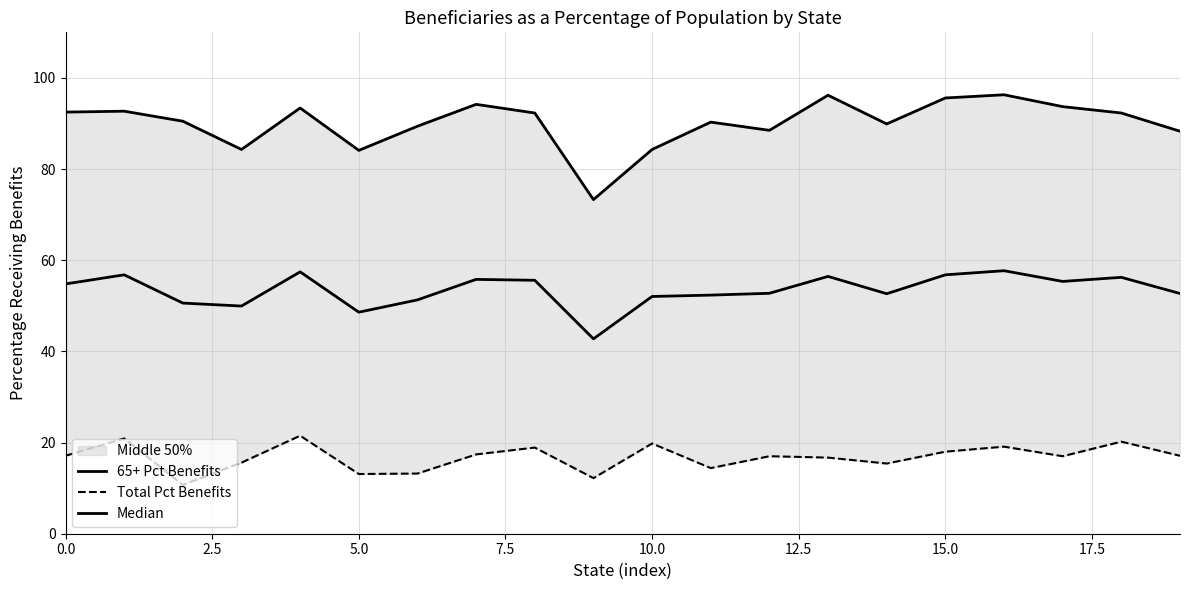

What is the average value of the Median series?

53.4